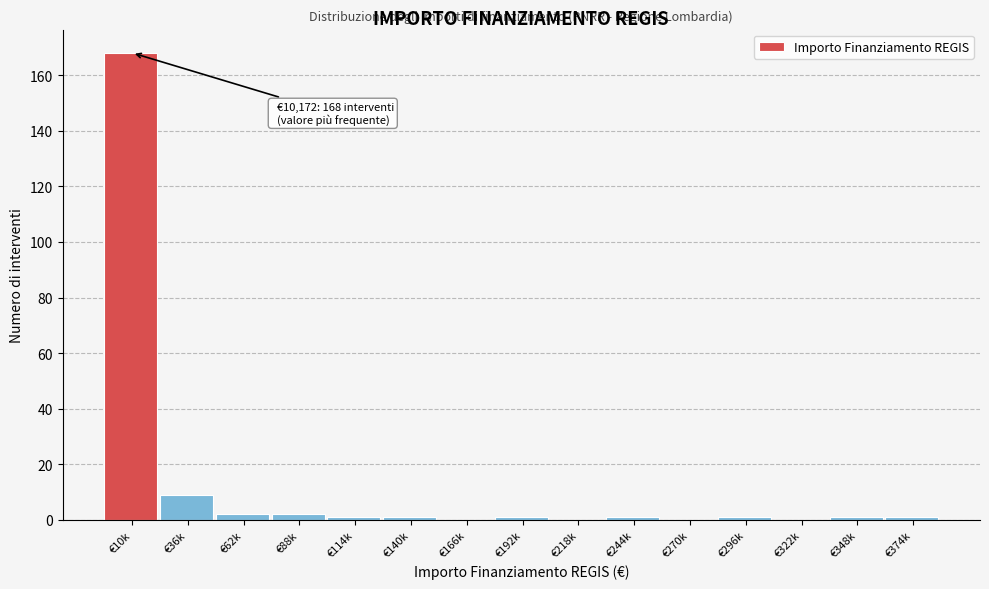

Reading left to right, transcribe all the data shown in this chart.

€10k=168	€36k=9	€62k=2	€88k=2	€114k=1	€140k=1	€166k=0	€192k=1	€218k=0	€244k=1	€270k=0	€296k=1	€322k=0	€348k=1	€374k=1